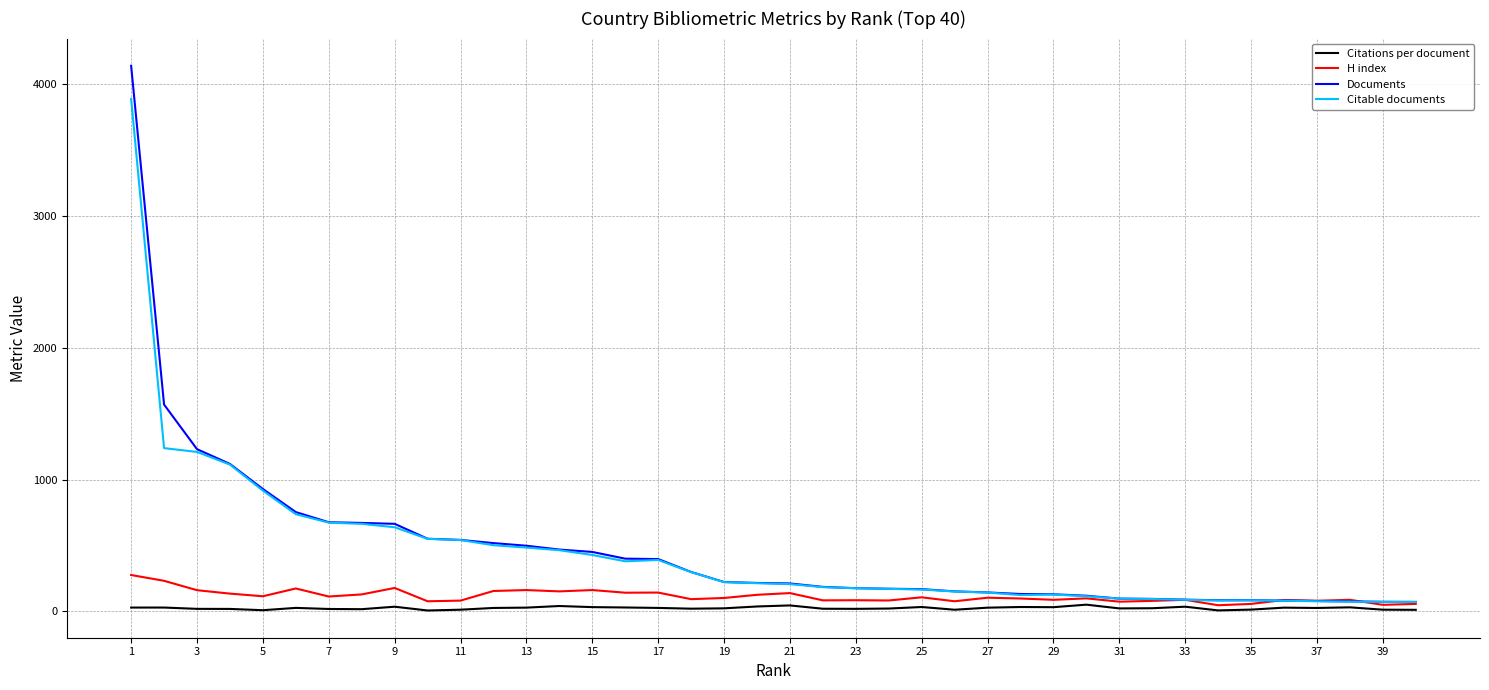

List the series in order of their peak value, lowest first.

Citations per document, H index, Citable documents, Documents